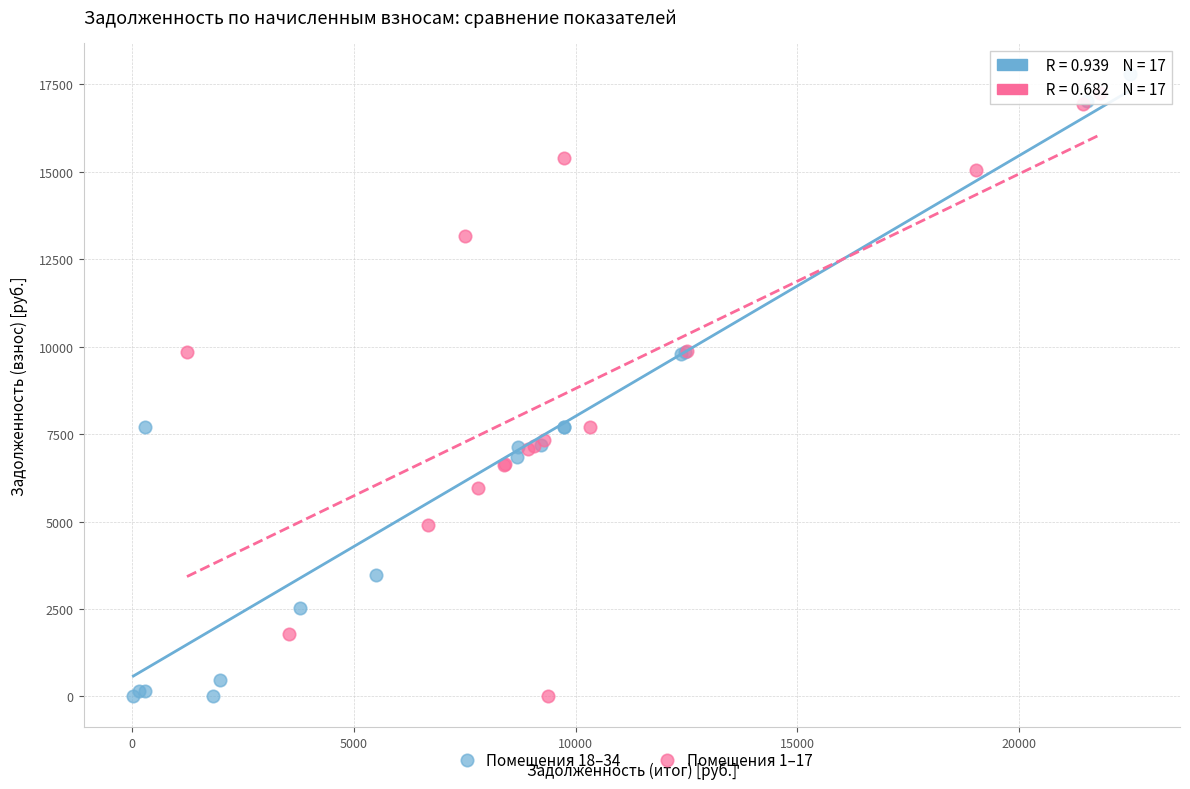

Which series has the largest Y range (max minus min)?

Помещения 18–34